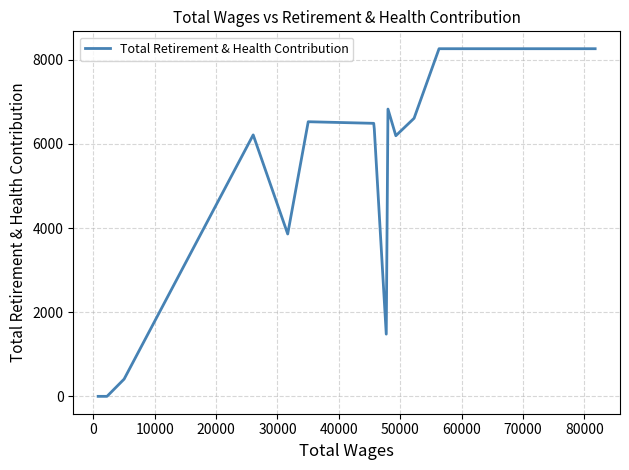

What is the greatest value displayed?

8265